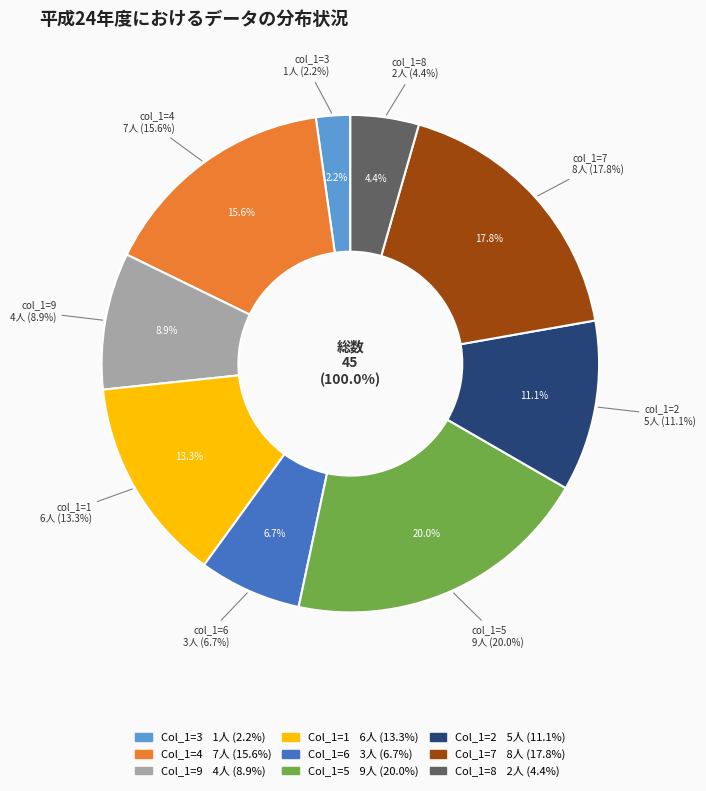

How many segments does this pie chart have?

9